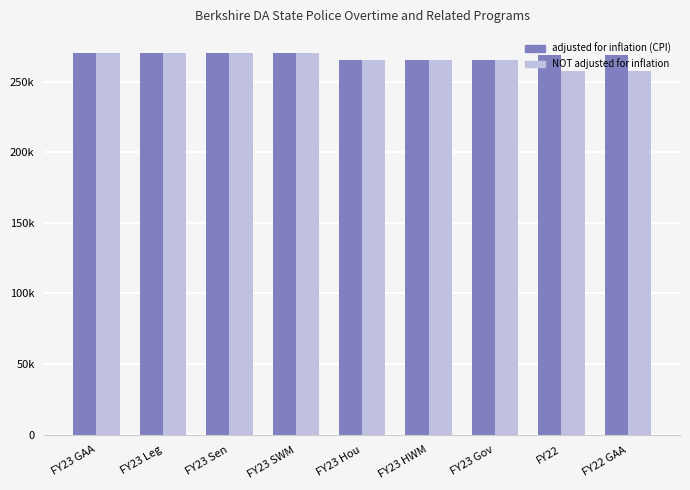

Reading left to right, transcribe all the data shown in this chart.

adjusted for inflation (CPI): 270255	270255	270255	270255	265107	265107	265107	268520	268520
NOT adjusted for inflation: 270255	270255	270255	270255	265107	265107	265107	257385	257385